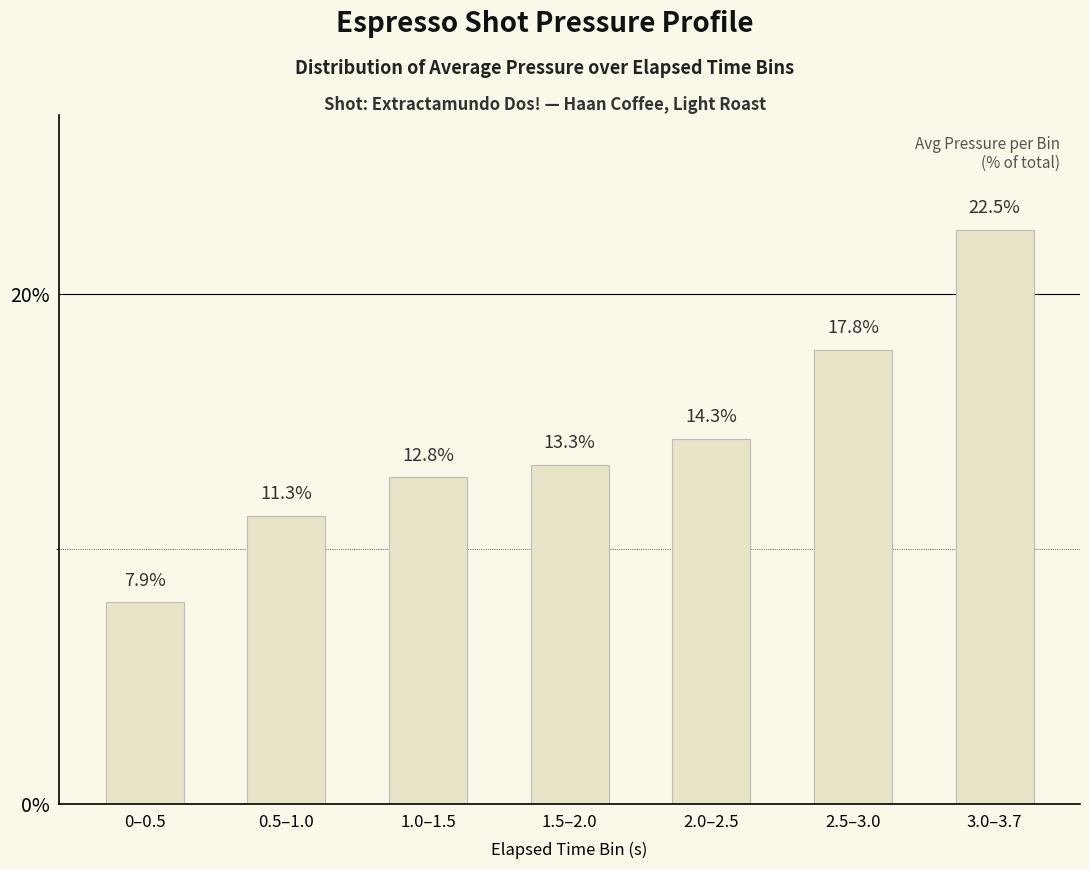

Reading right to left, extract all data points from this chart.

22.5	17.8	14.3	13.3	12.8	11.3	7.9